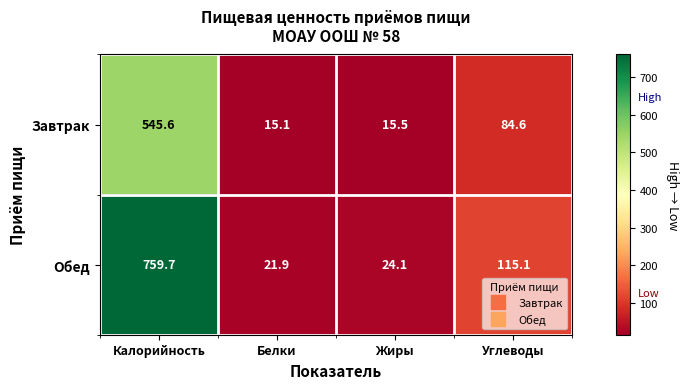

How many data points does each series have?

4